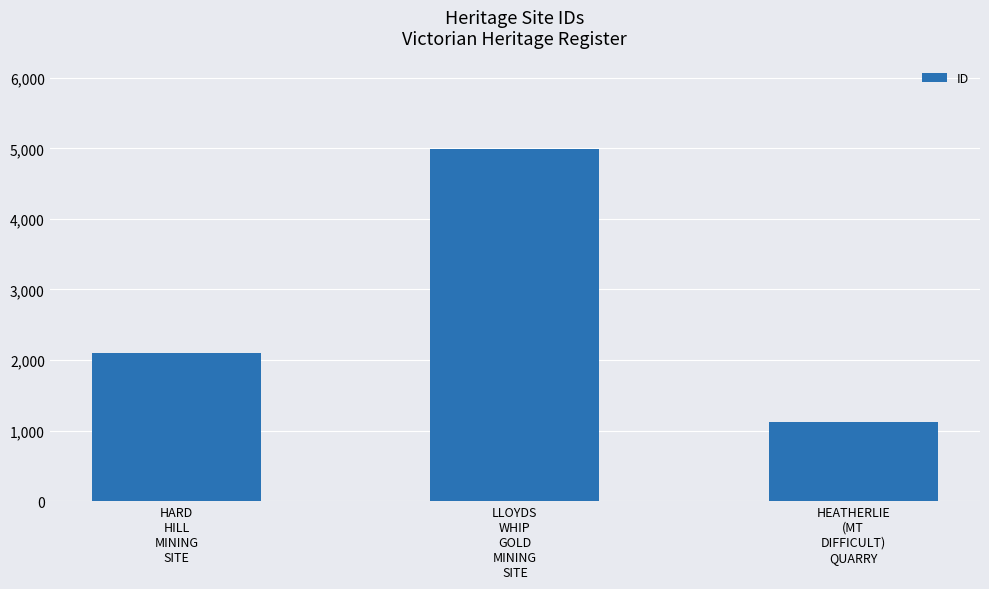

What is the difference between the values at HEATHERLIE
(MT
DIFFICULT)
QUARRY and HARD
HILL
MINING
SITE?

978